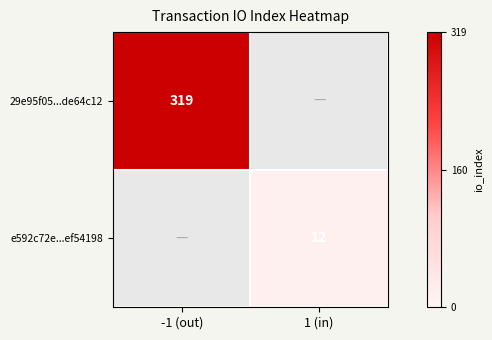

What is the spread (max minus min) of values at -1 (out)?

319